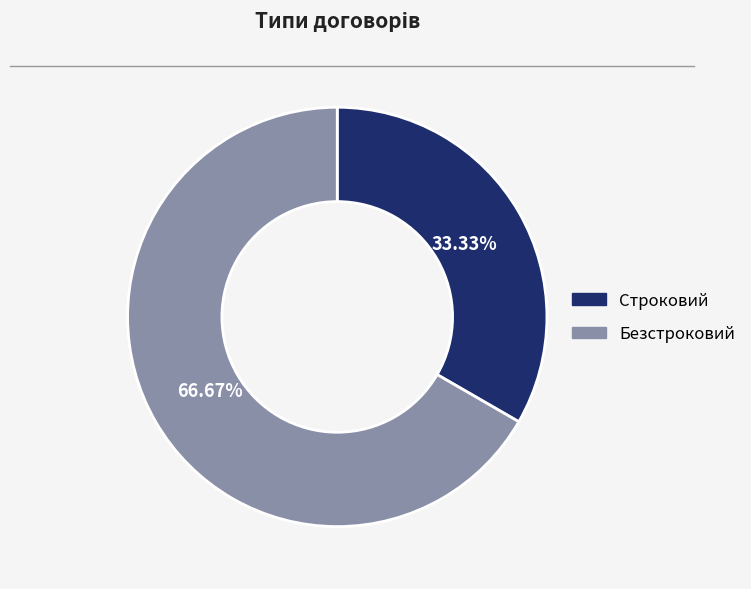

Approximately how many times larger is the value at Безстроковий compared to Строковий?

2.0